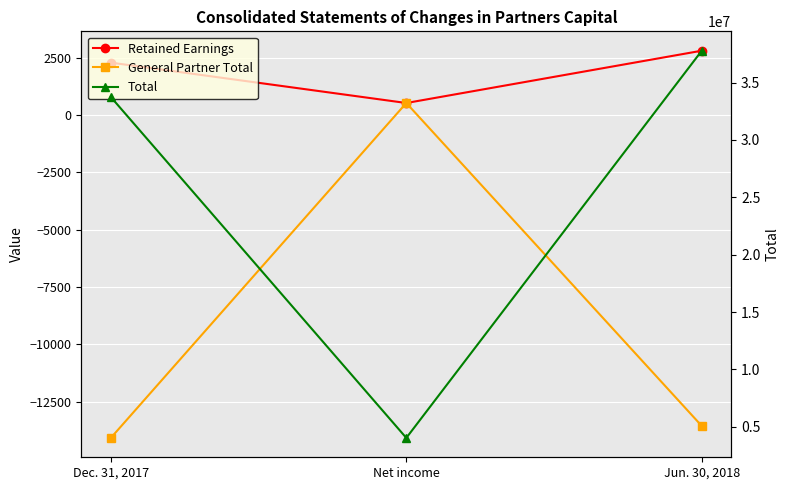

Rank the series at Dec. 31, 2017 from highest to lowest value.

Total, Retained Earnings, General Partner Total